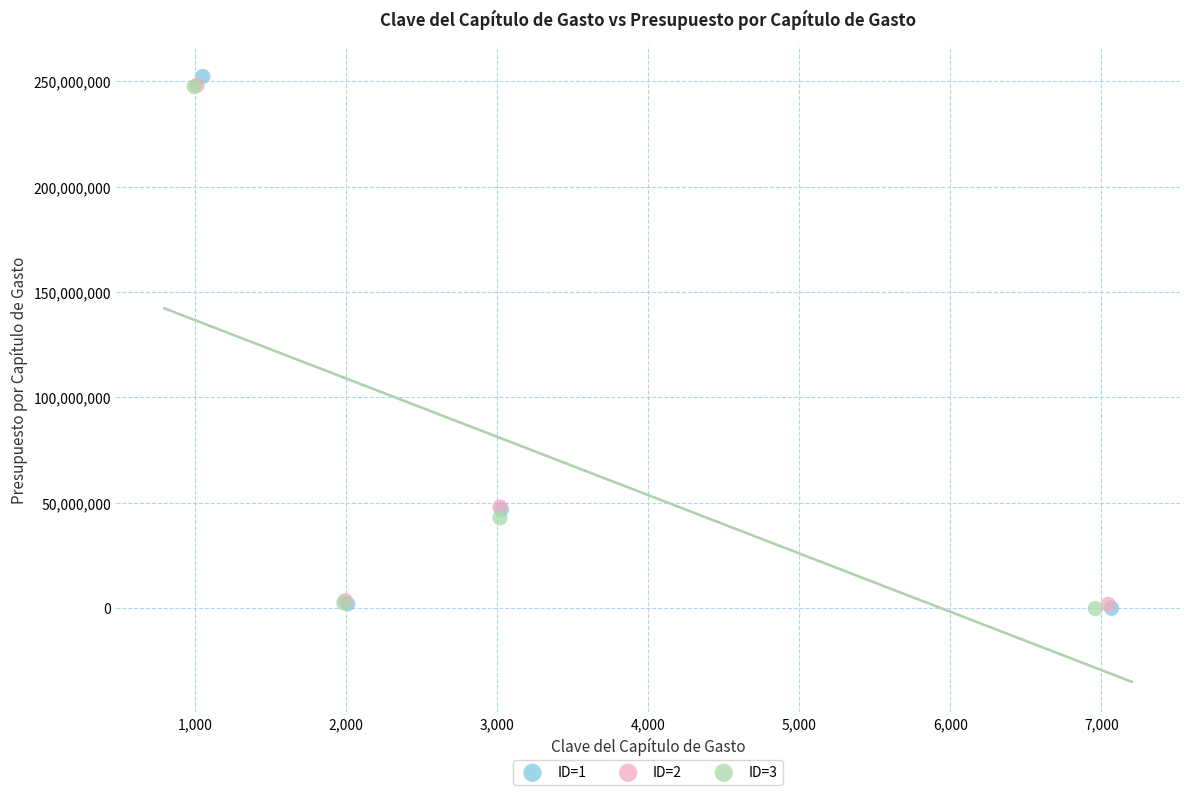

What are all the series names shown in the legend?

ID=1, ID=2, ID=3